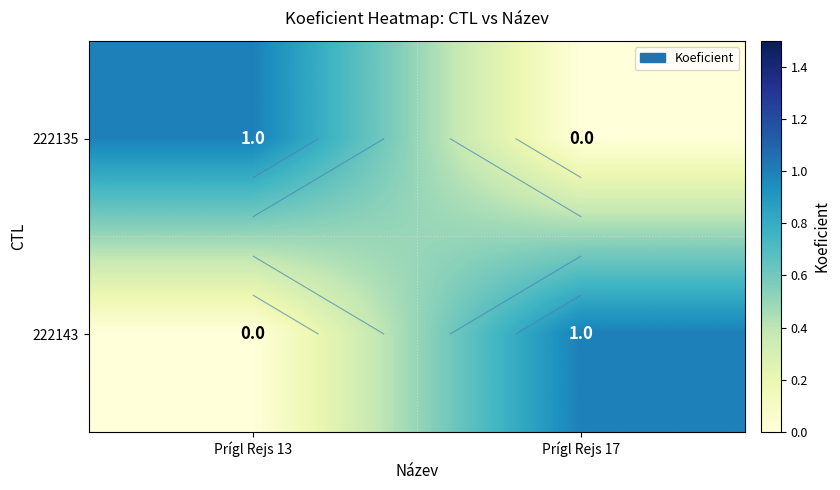

What is the sum of the 222135 values at Prígl Rejs 13 and Prígl Rejs 17?

1